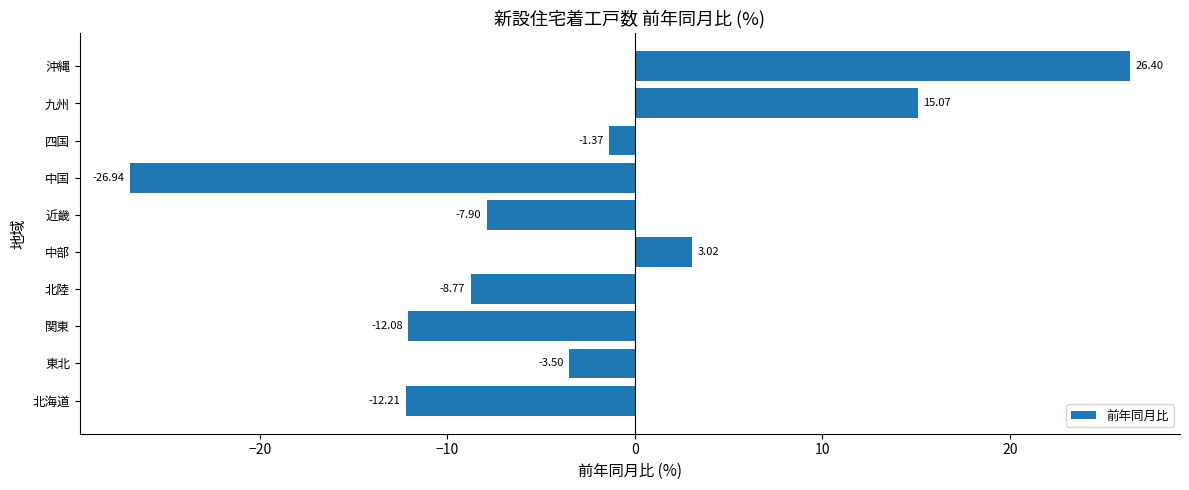

How many bars are there in total?

10